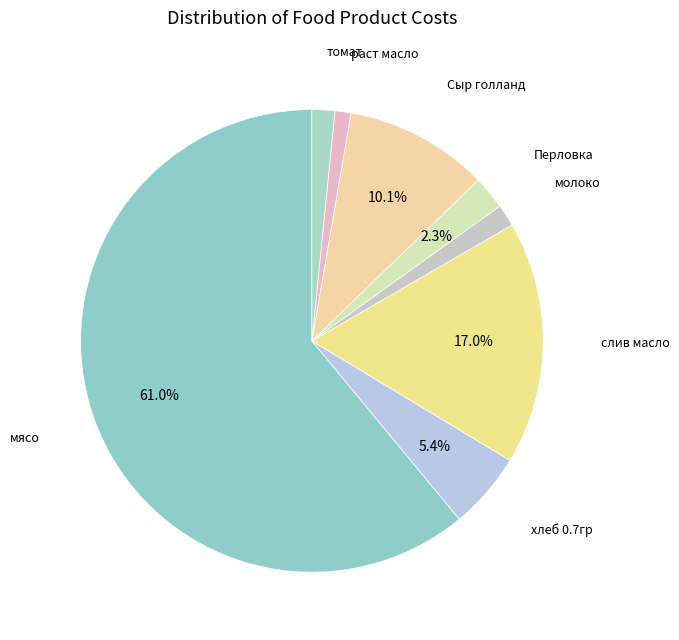

Is мясо the majority of the pie?

Yes